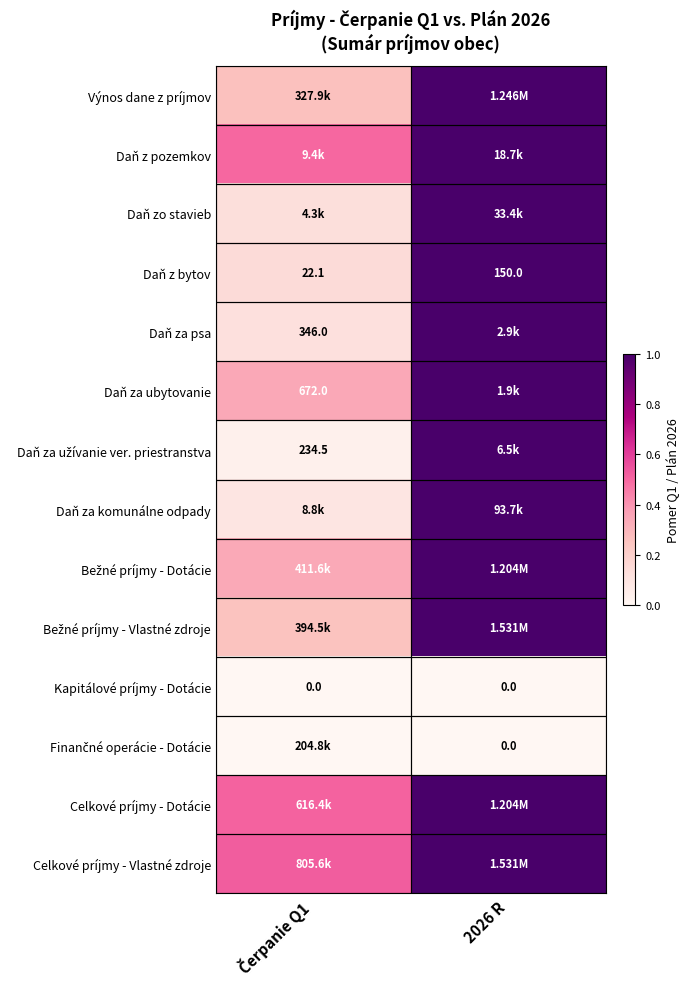

The Celkové príjmy - Dotácie series shows 0.1 at Čerpanie Q1. True or false?

False